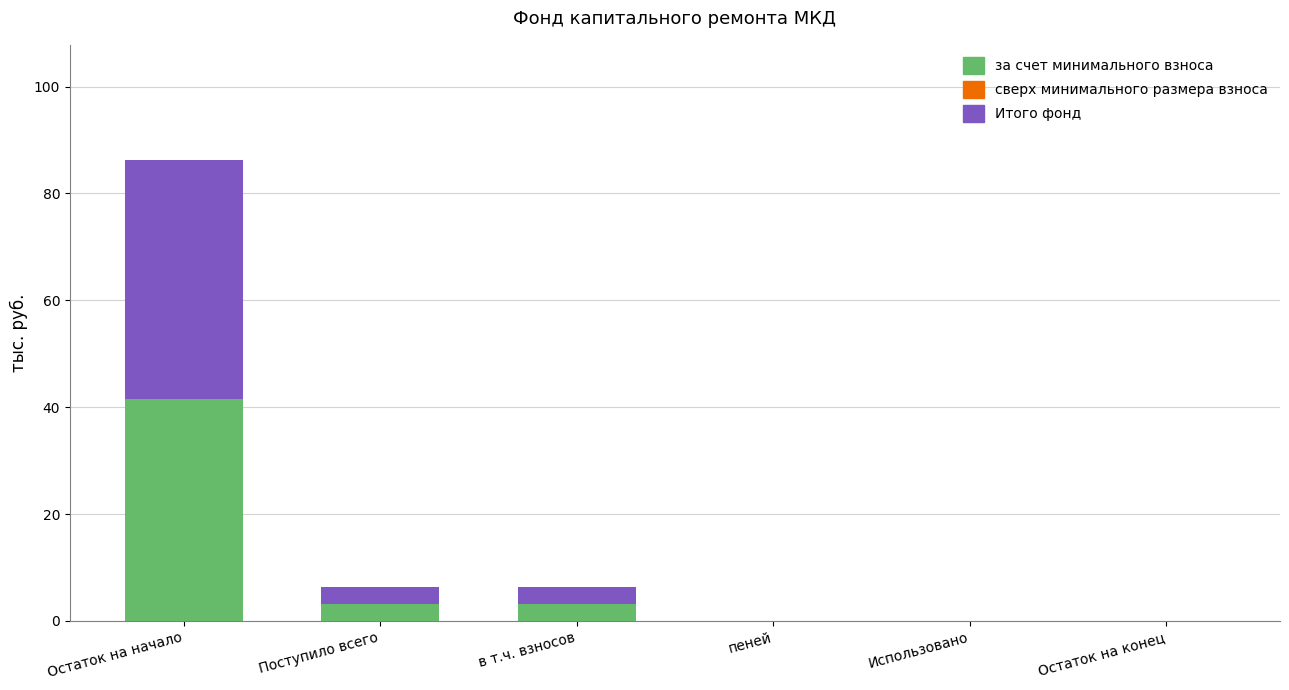

Are the bars grouped side by side (vs. stacked)?

No